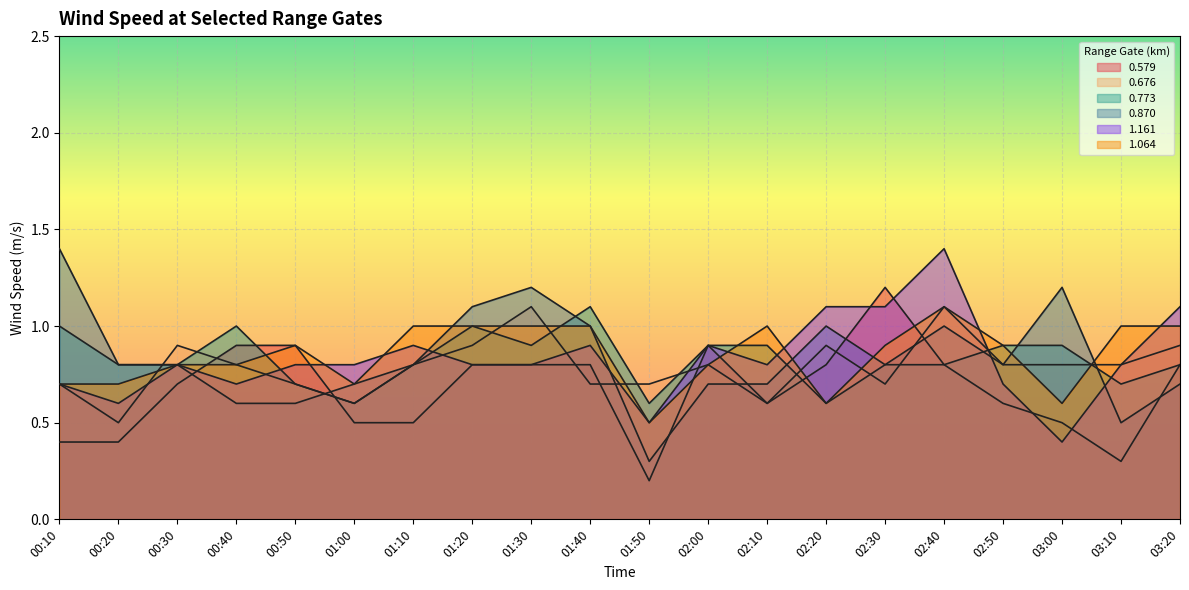

The value of 1.161 at 02:00 is 0.9. True or false?

True